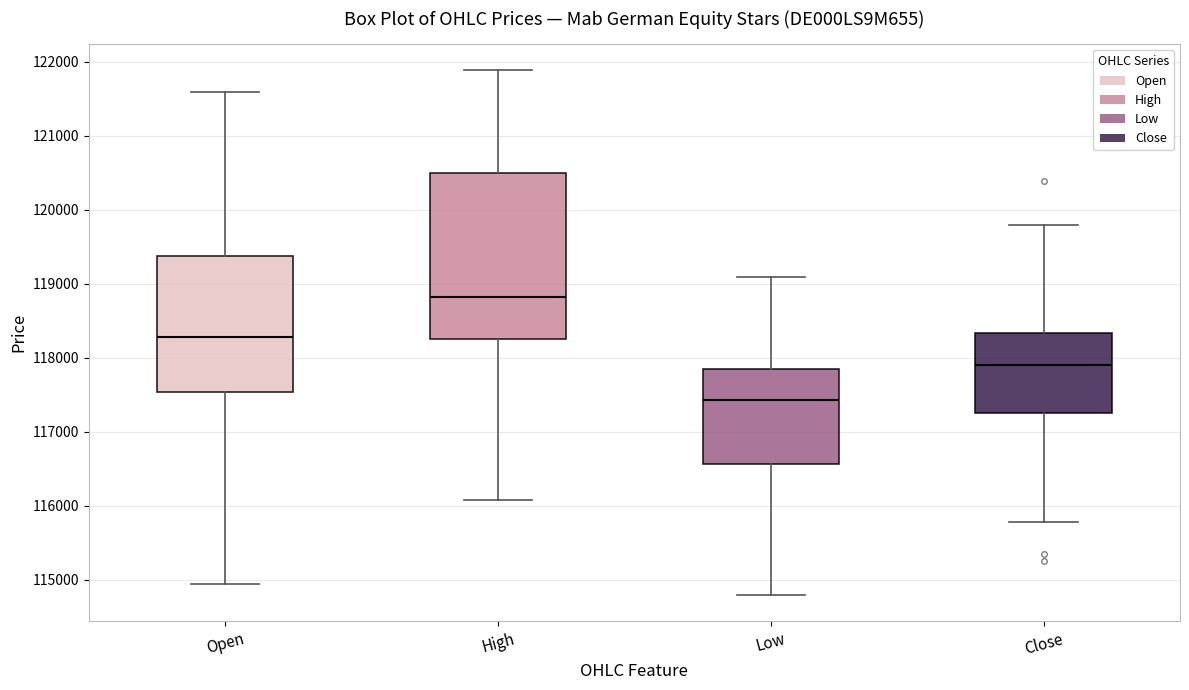

Which box's median line is the lowest?

Low